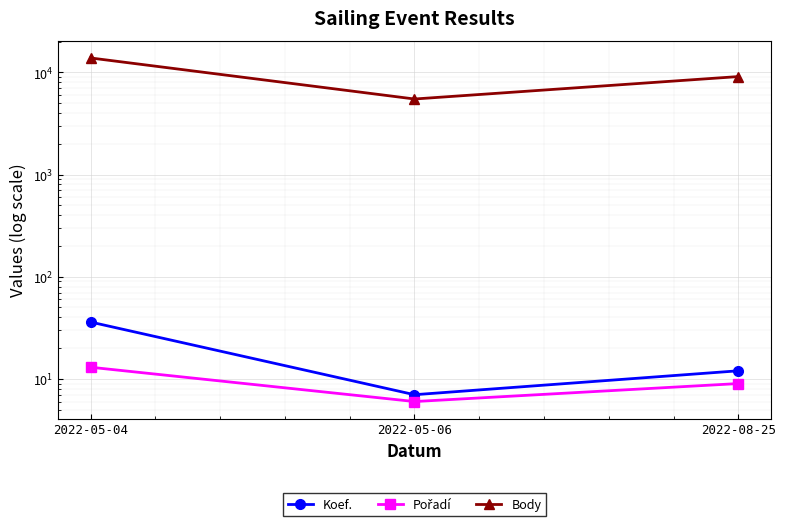

True or false: Pořadí has a value of 3 at 2022-05-04.

False